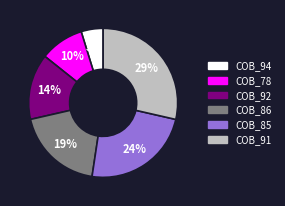

Is there a majority slice in this chart?

No